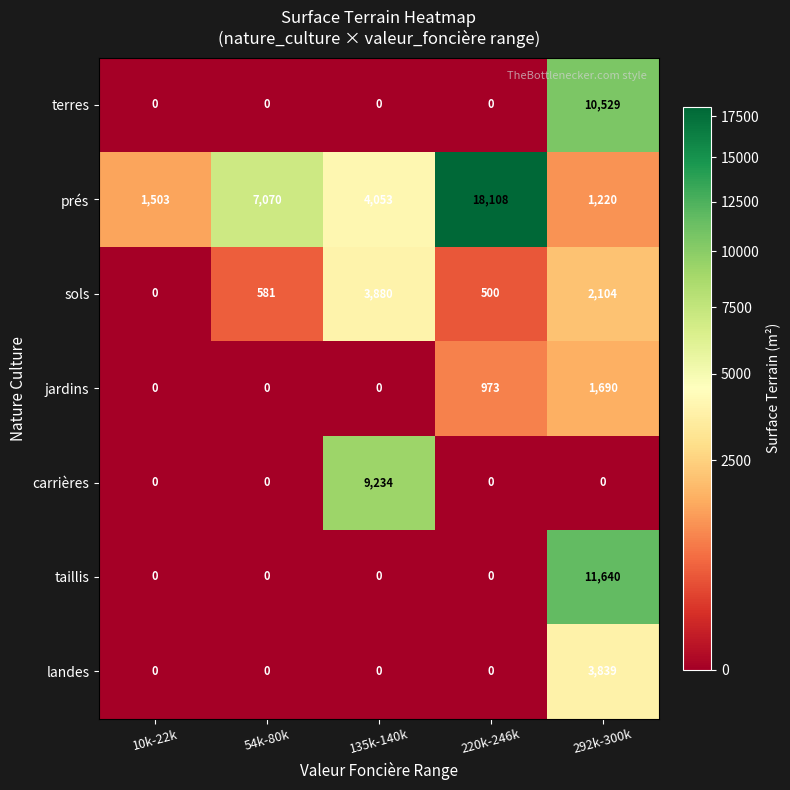

The value of jardins at 10k-22k is 0. True or false?

True